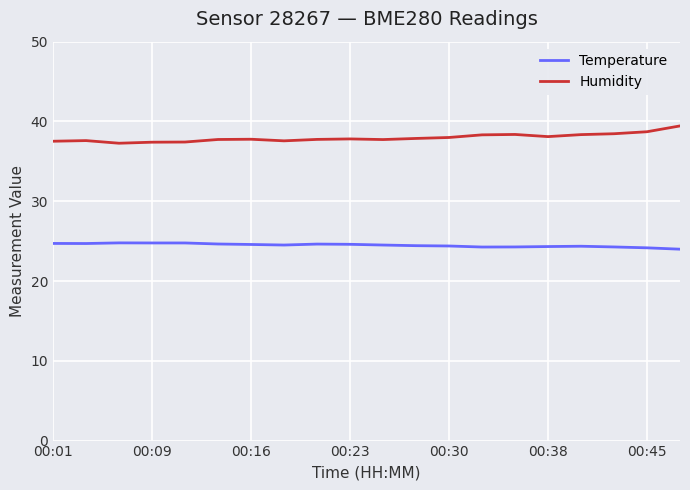

List the series in order of their peak value, lowest first.

Temperature, Humidity